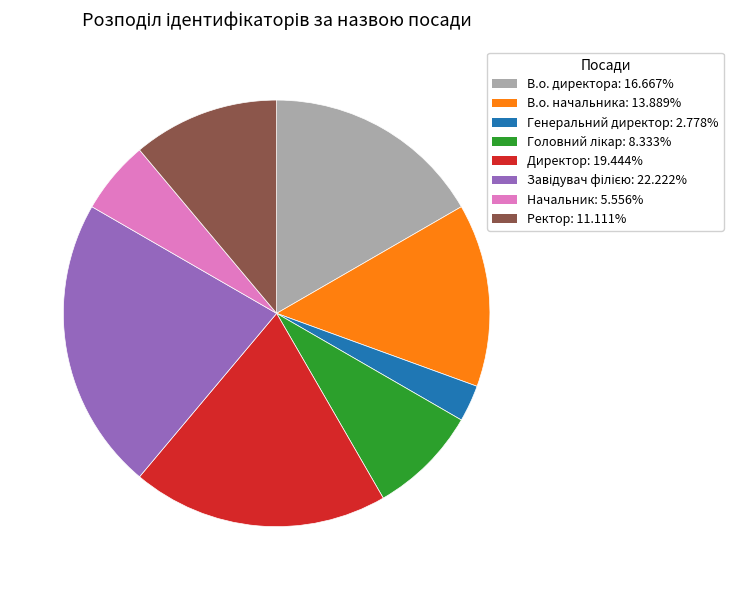

Which slice is the smallest?

Генеральний директор